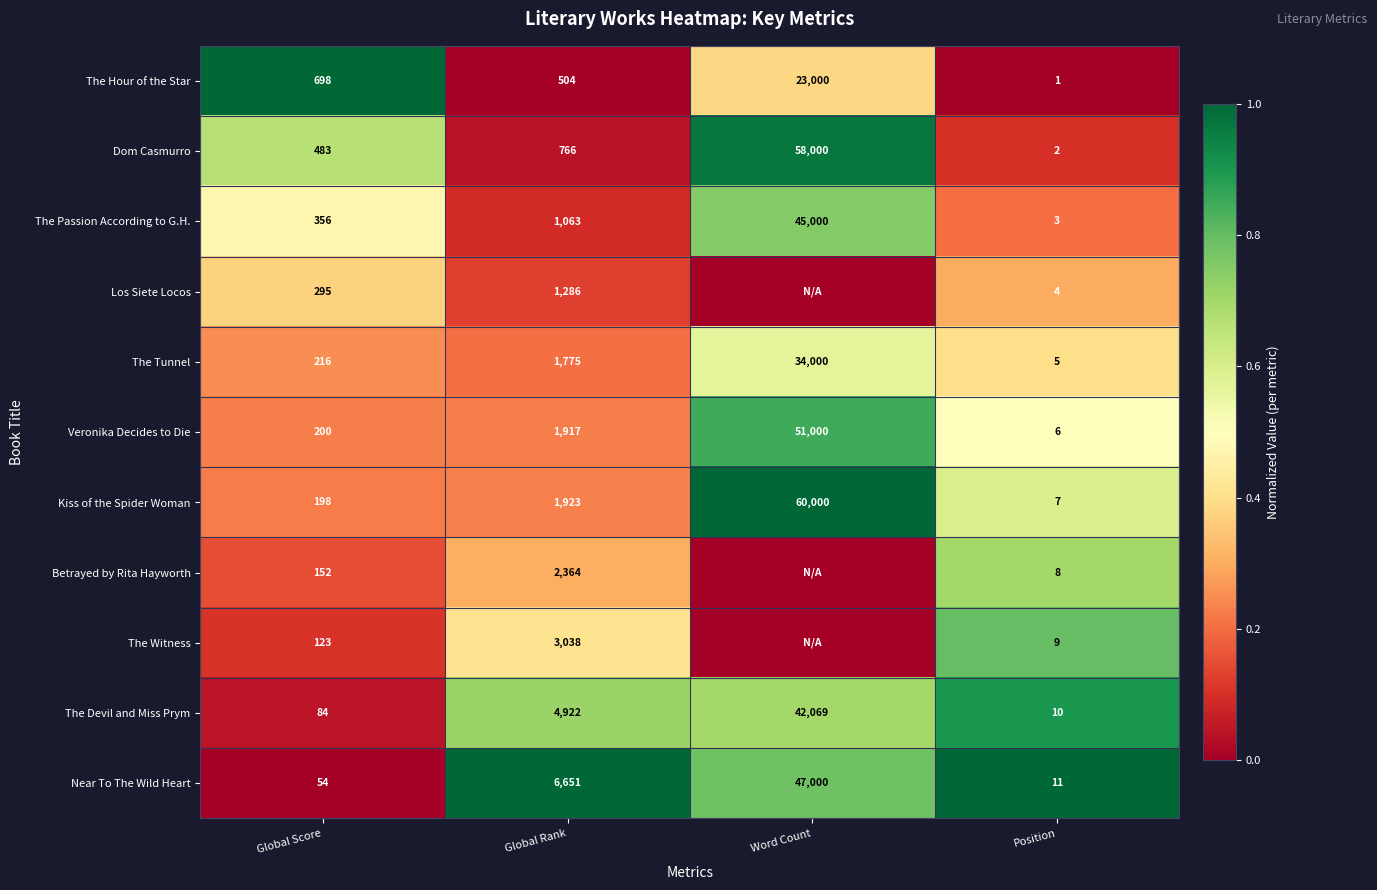

What is the total value across all series at Word Count?

6.0